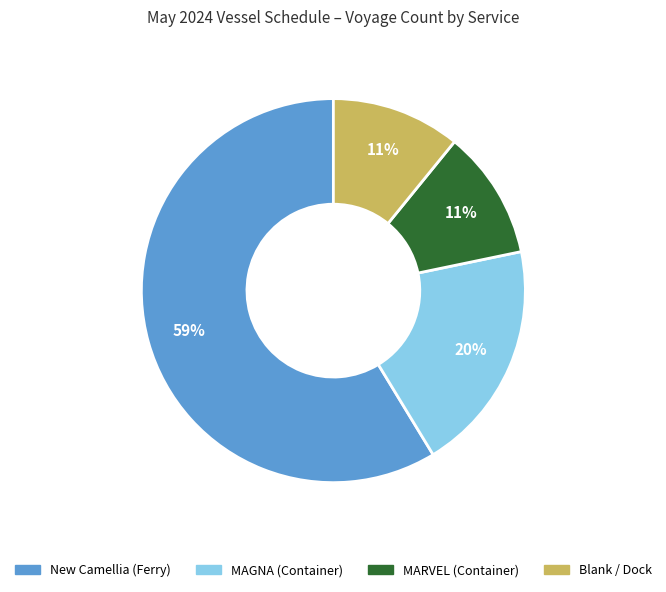

Is there a majority slice in this chart?

Yes